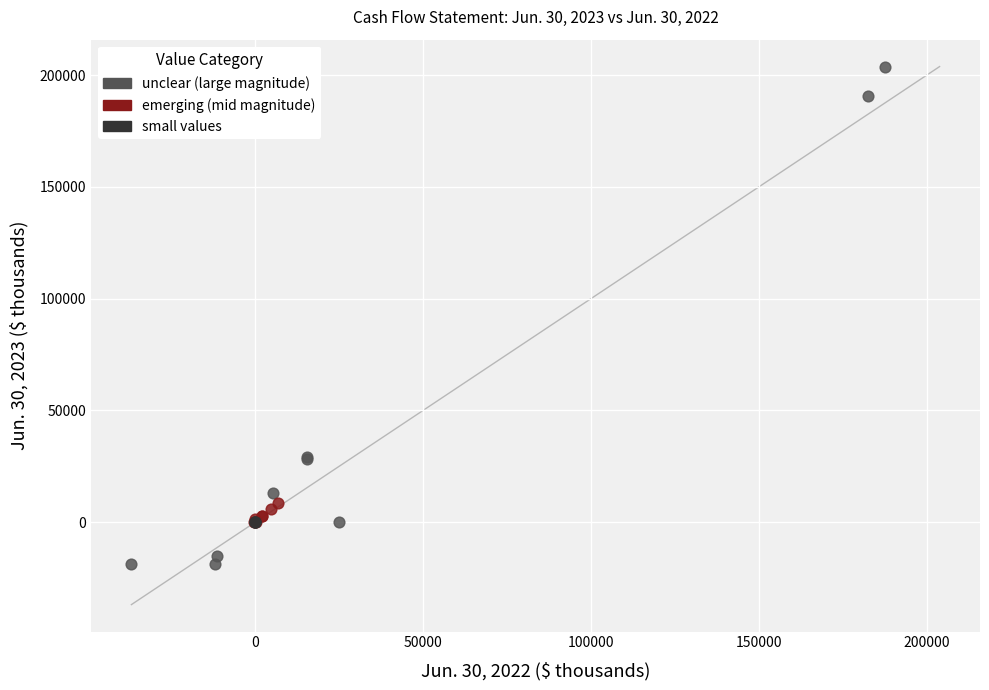

Which series contains the lowest Y value?

unclear (large magnitude)